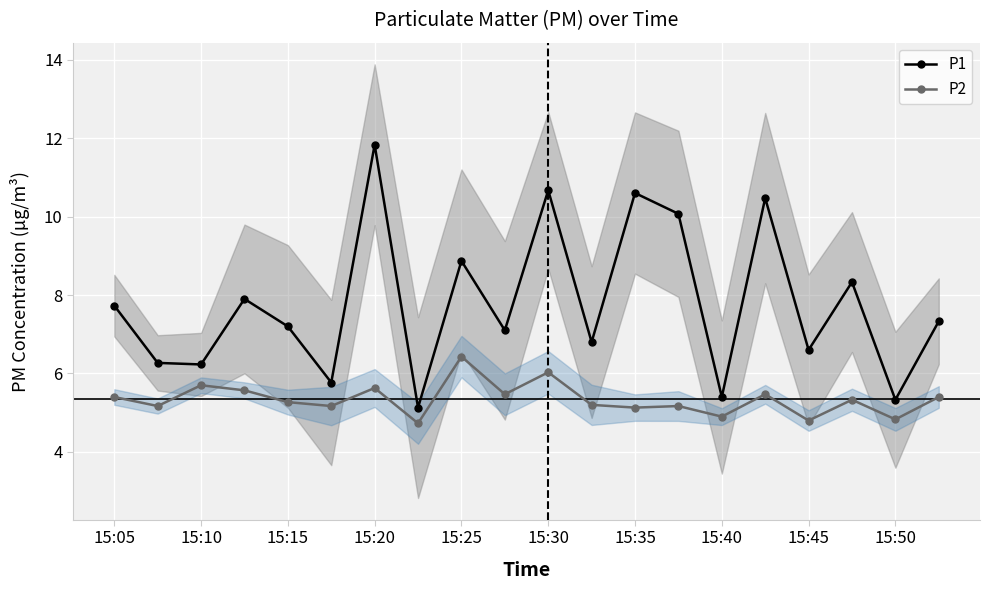

True or false: P2 and P1 cross at least once.

False